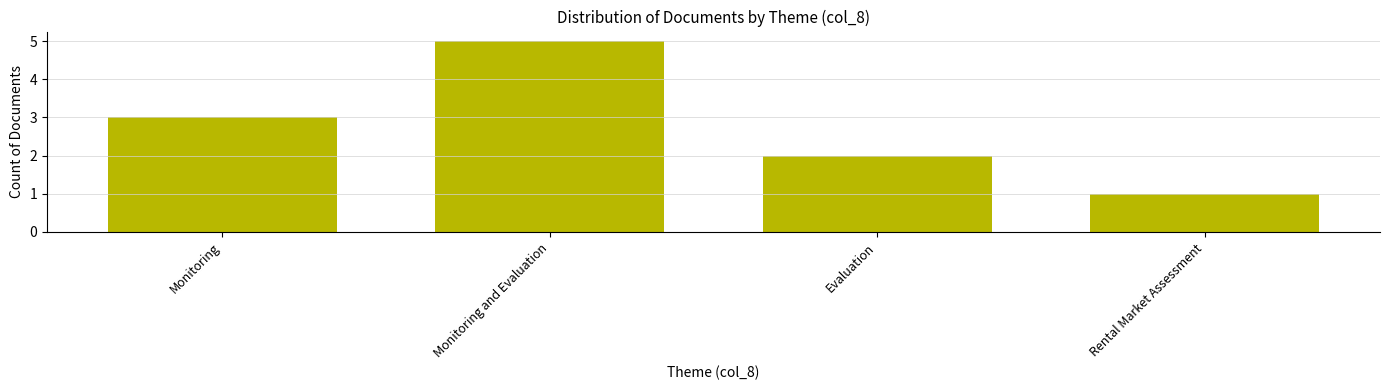

What is the minimum value shown in the chart?

1